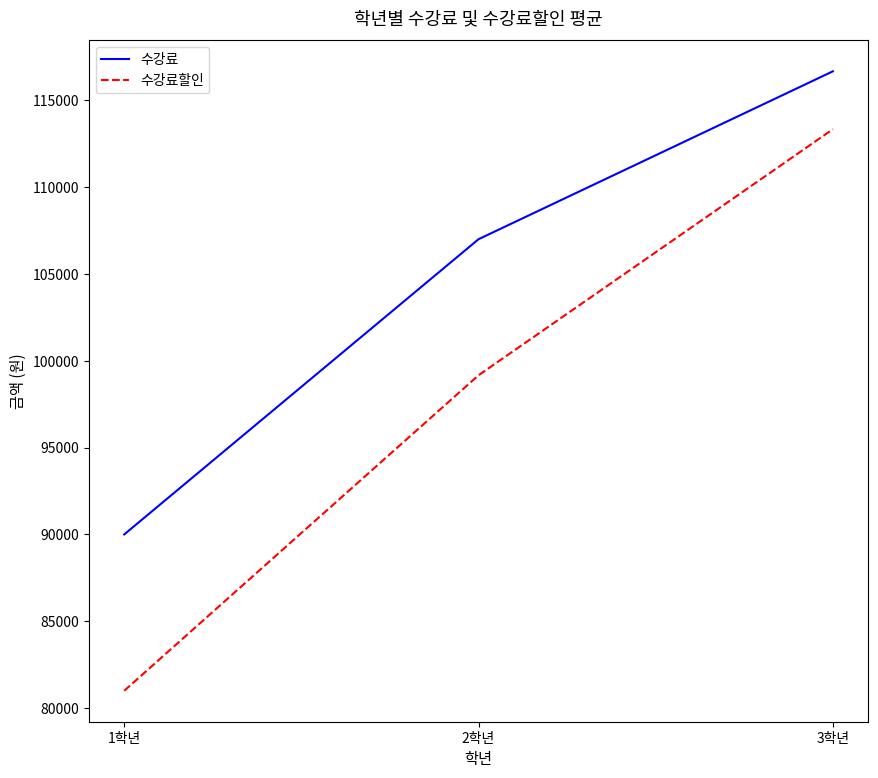

What are all the series names shown in the legend?

수강료, 수강료할인